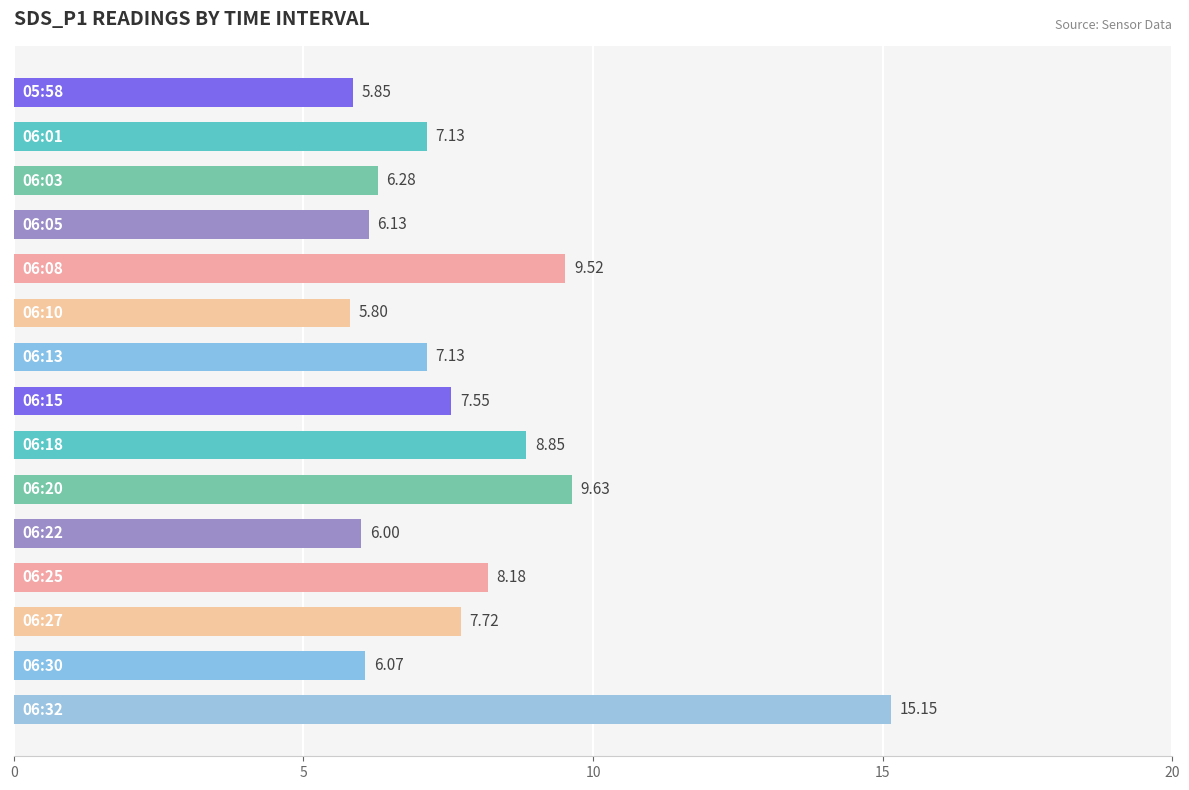

What is the sum of all values?

117.0